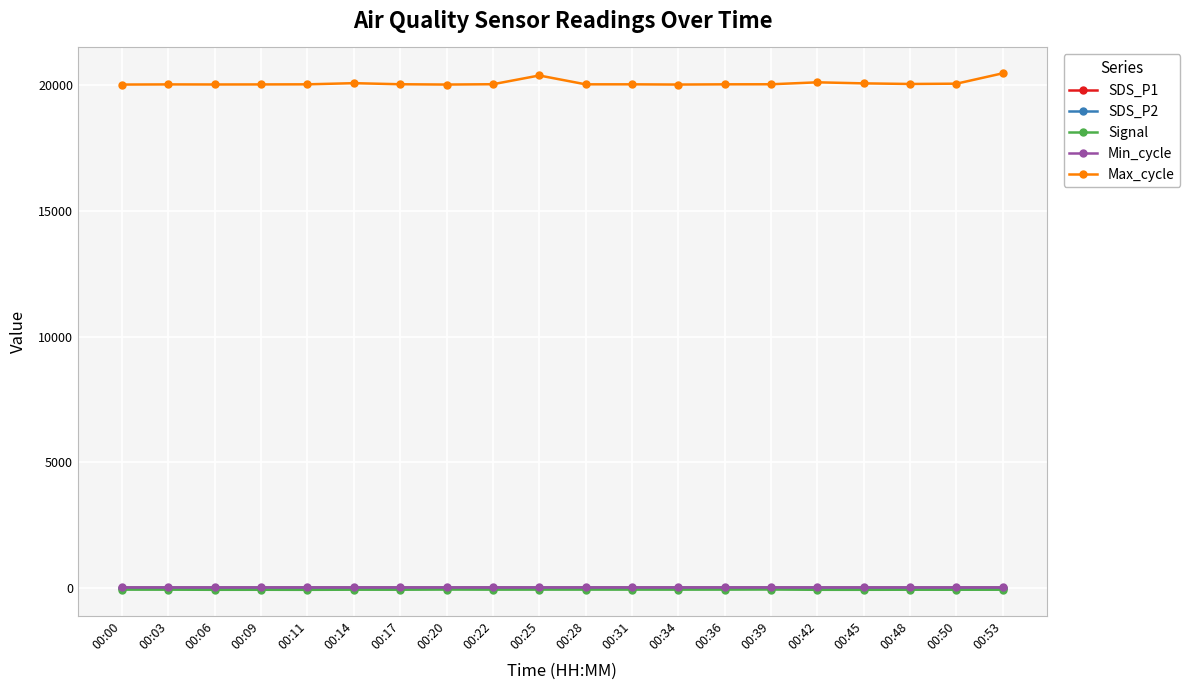

Which series has the largest range (max minus min)?

Max_cycle